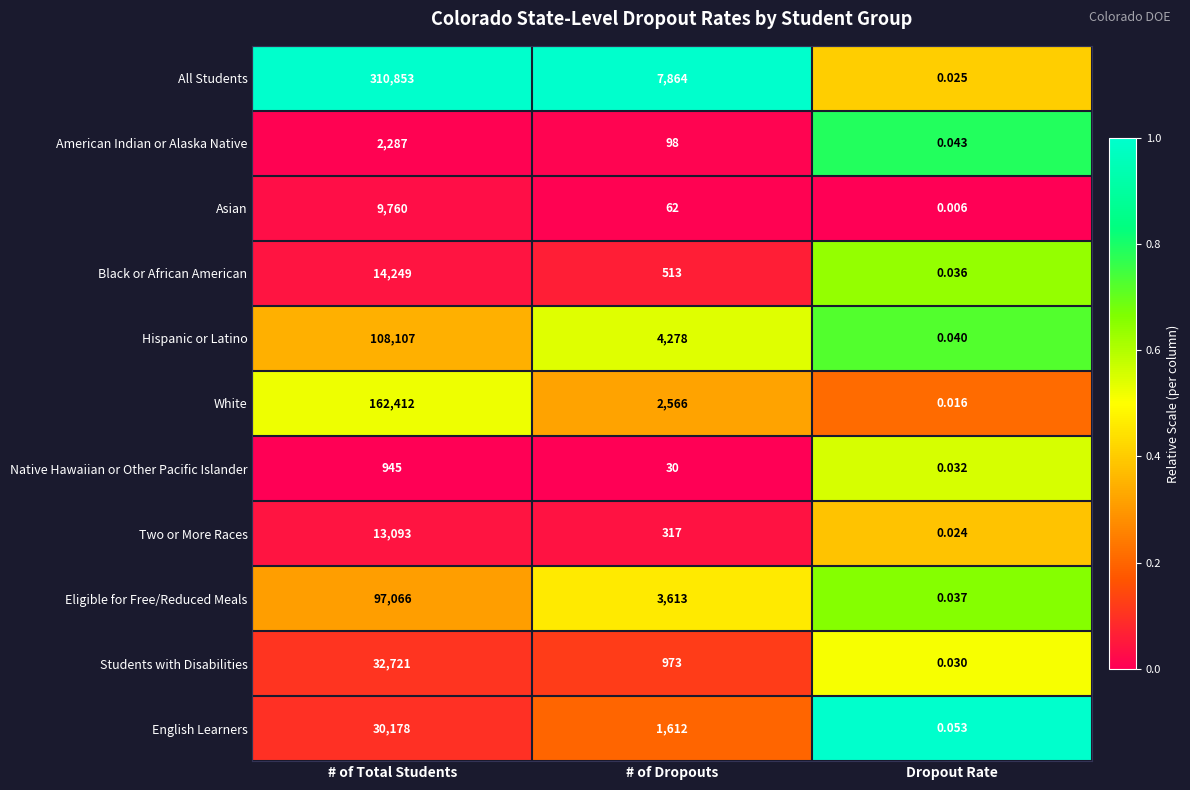

At which category is the sum across all series the highest?

# of Total Students